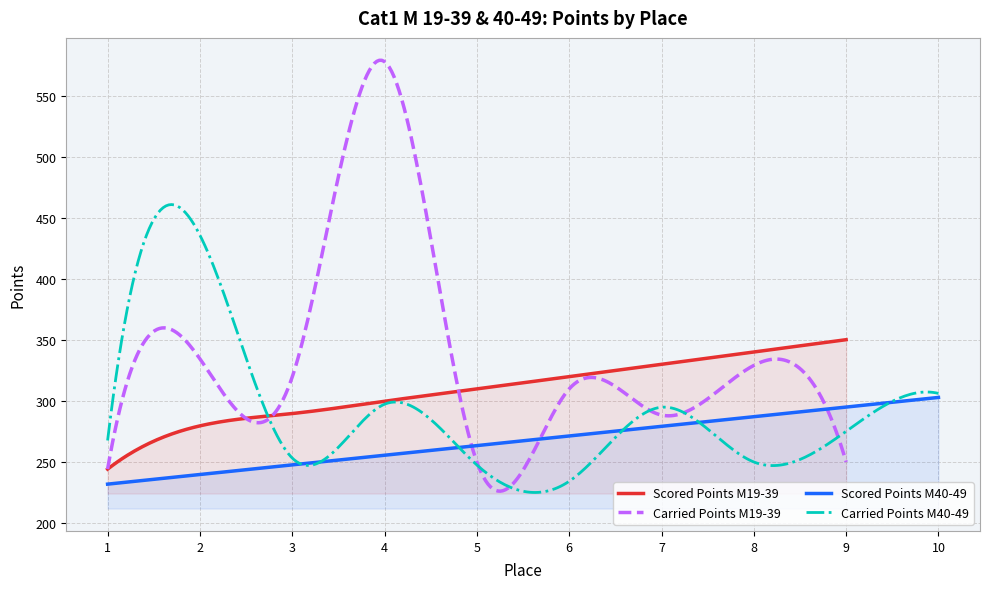

Does the chart have visible grid lines?

Yes